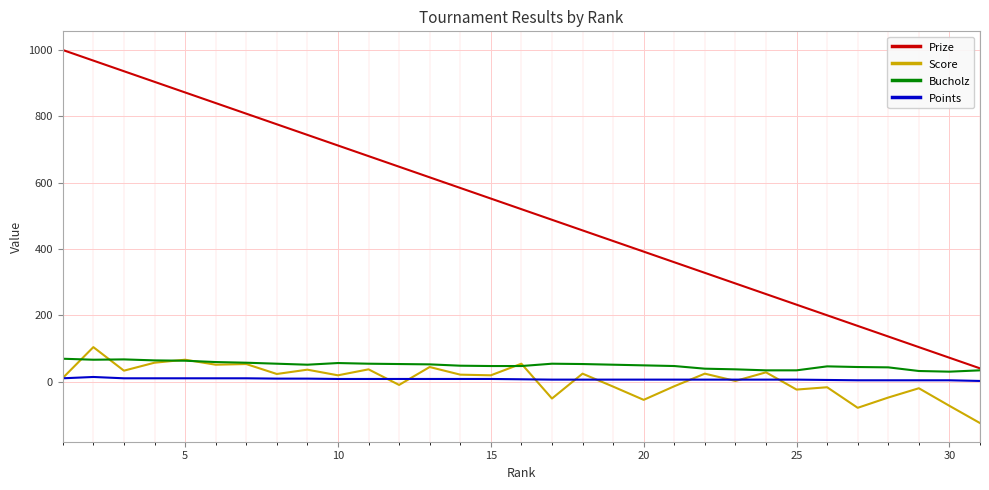

What is the lowest value of the Score series?

-125